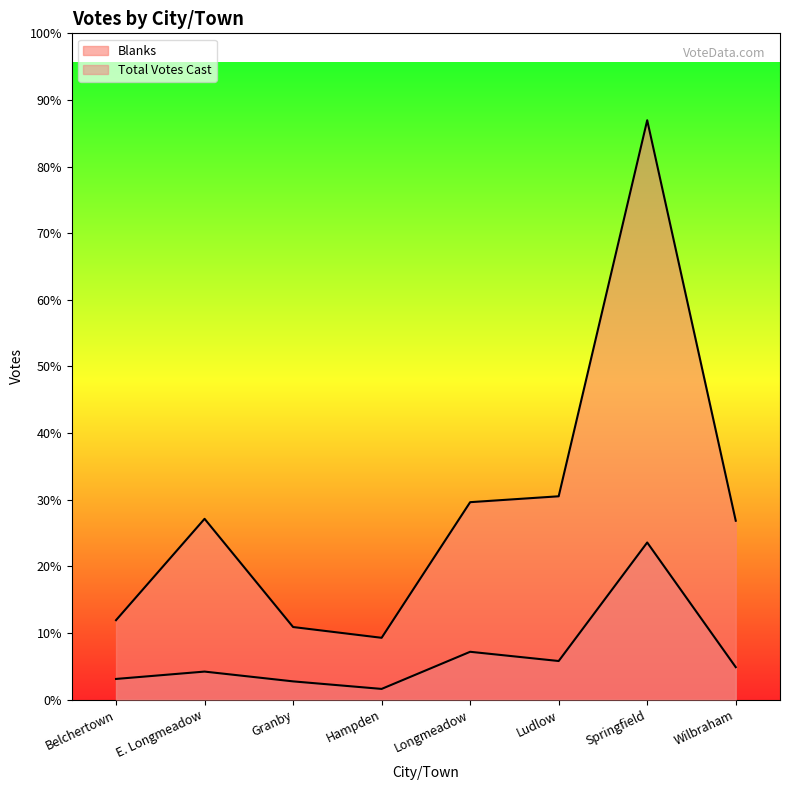

What is the sum of all Blanks values?

71567